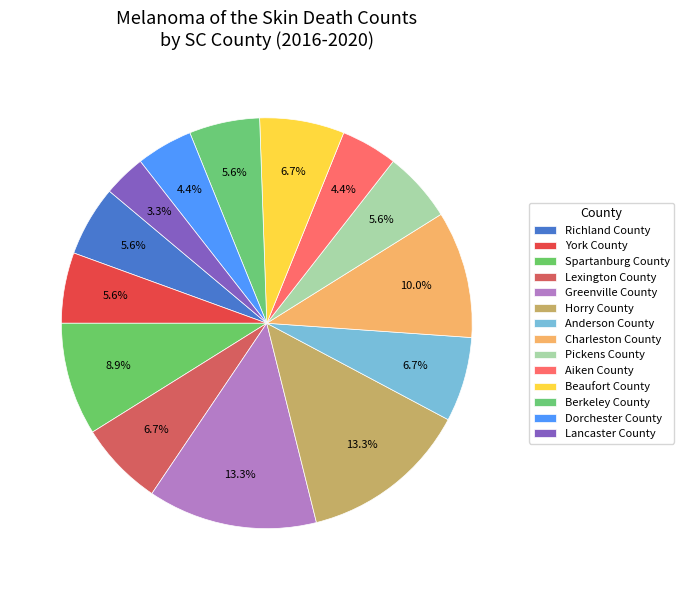

Count the number of slices in the pie.

14